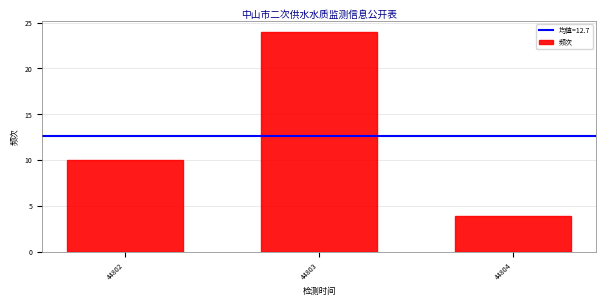

Reading left to right, extract all data points from this chart.

44802=10	44803=24	44804=4